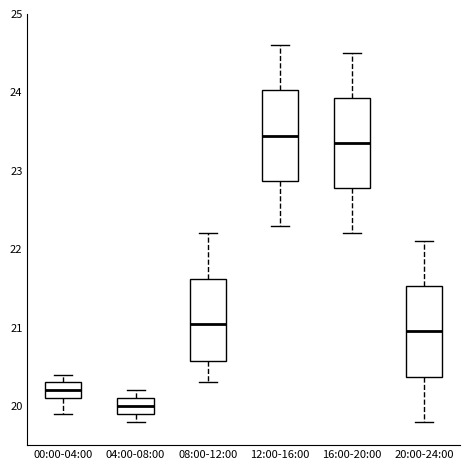

Which box has the lowest median line?

04:00-08:00